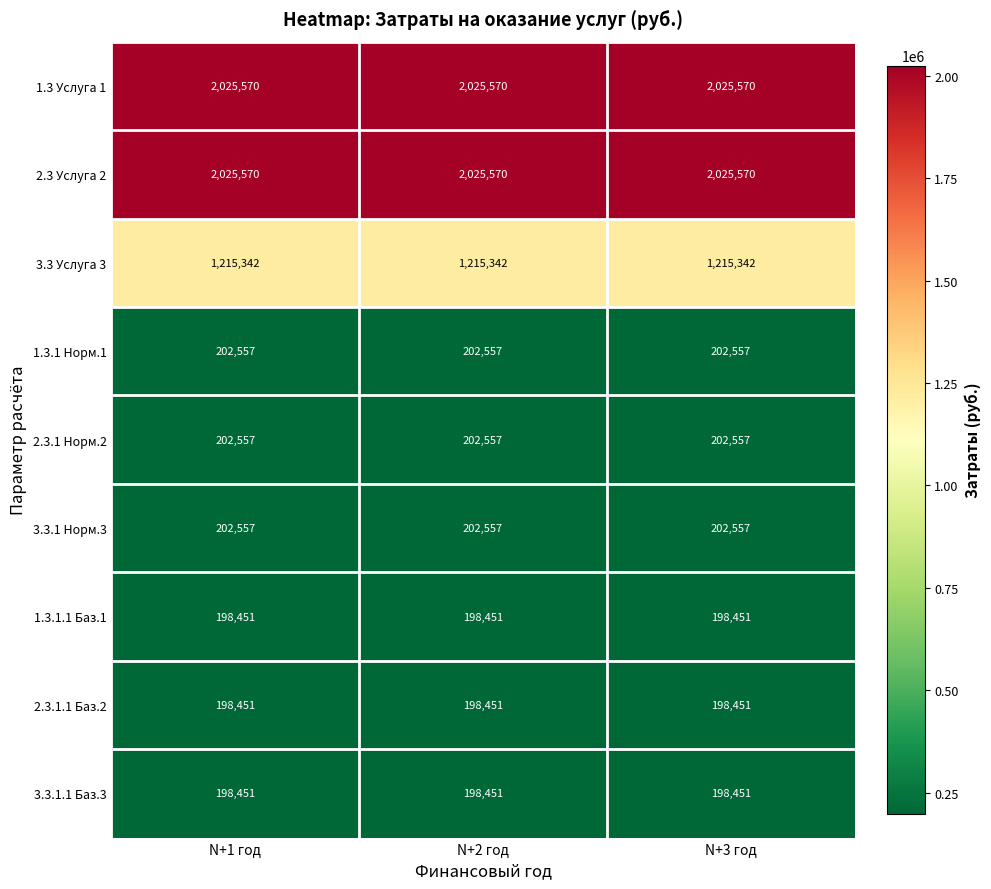

What is the lowest value of the 1.3.1 Норм.1 series?

202557